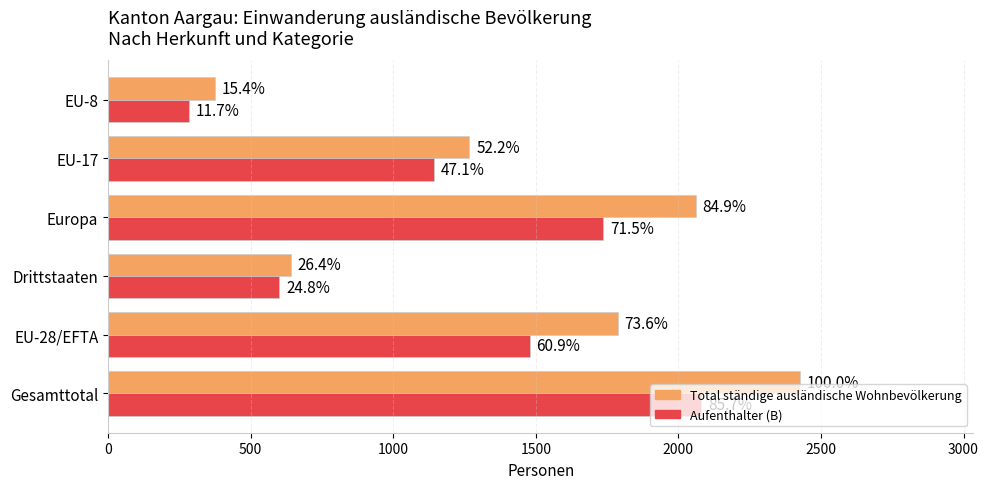

What are all the series names shown in the legend?

Total ständige ausländische Wohnbevölkerung, Aufenthalter (B)